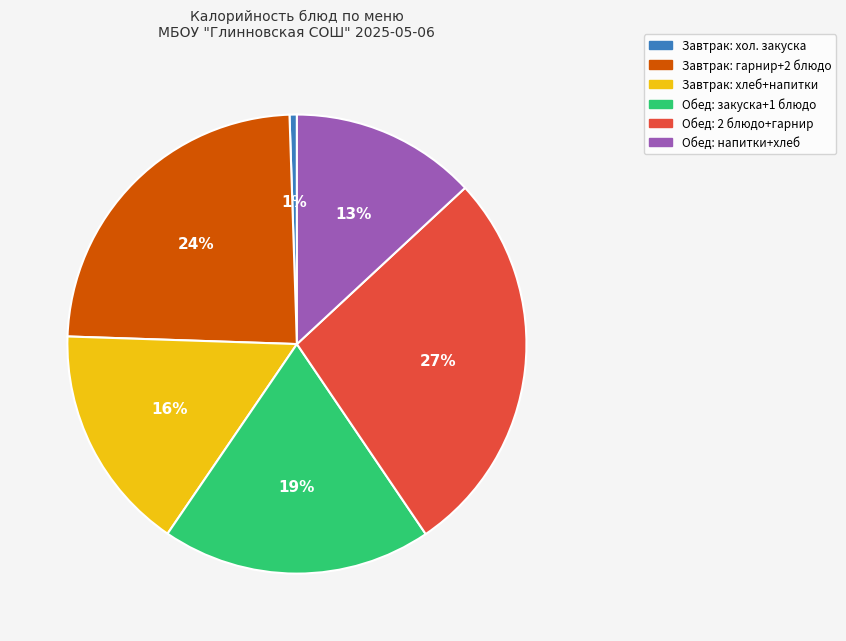

Is there any slice that represents more than half of the pie?

No